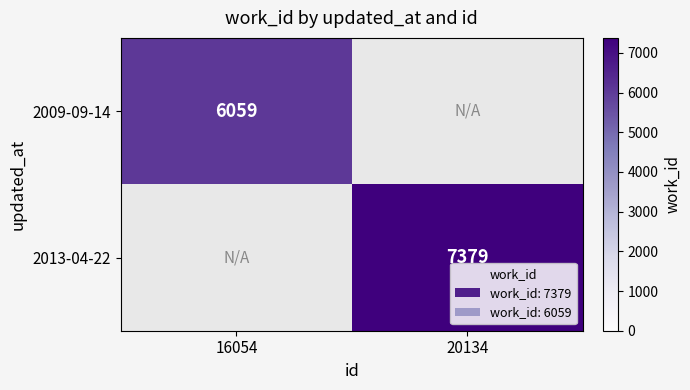

True or false: 2009-09-14 has a value of 6059 at 16054.

True